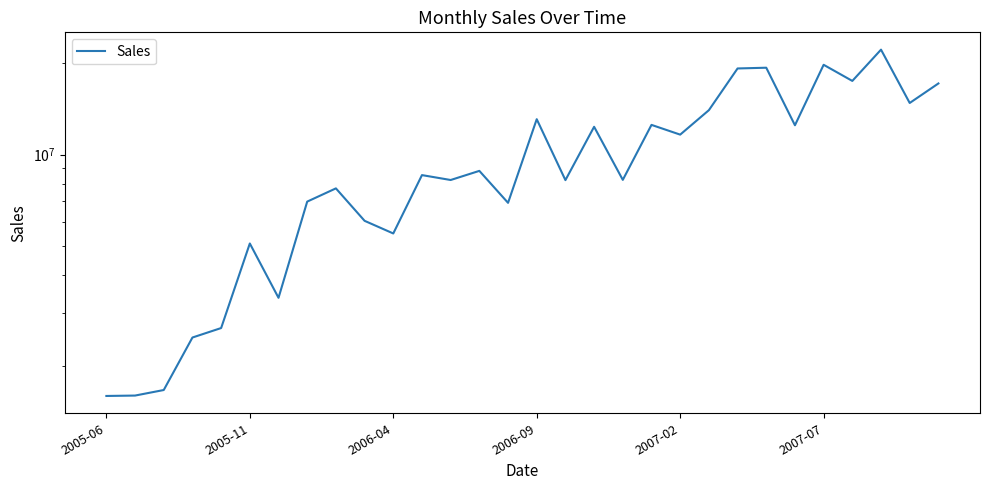

Which has a higher value, 15 or 12?

15